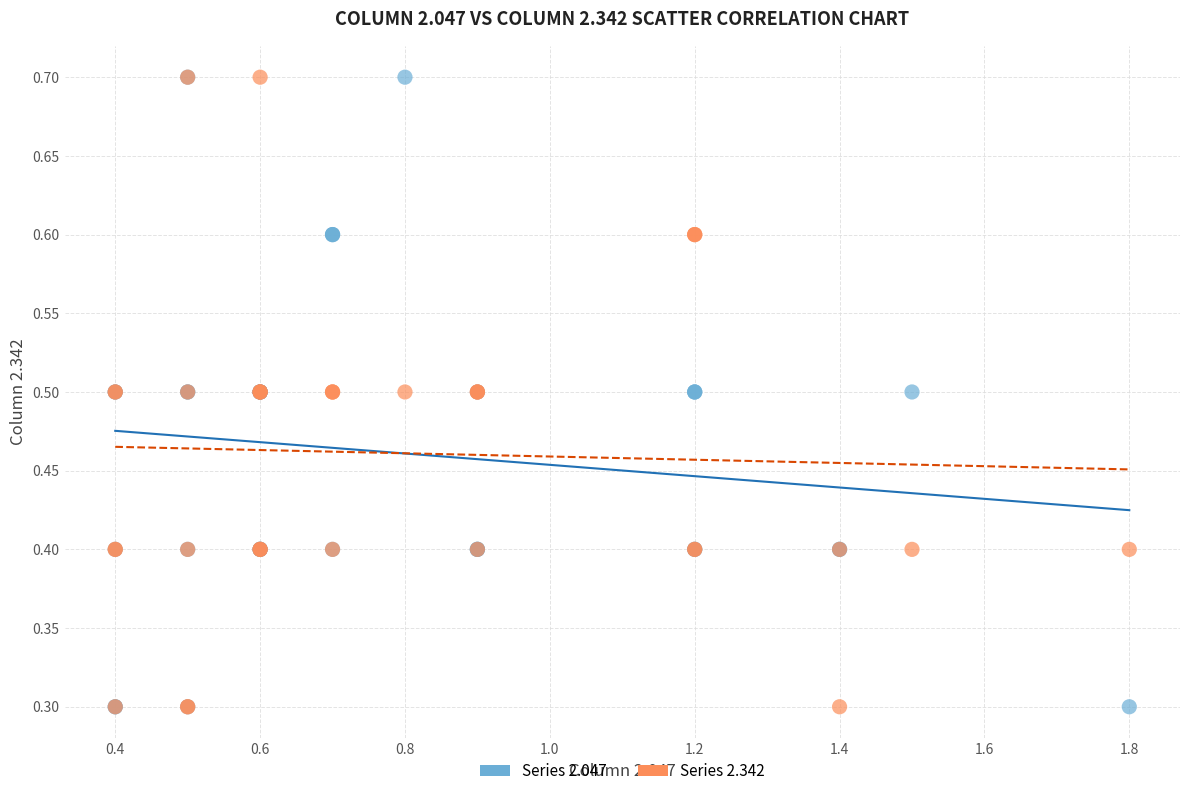

What are all the series names shown in the legend?

Series 2.047, Series 2.342